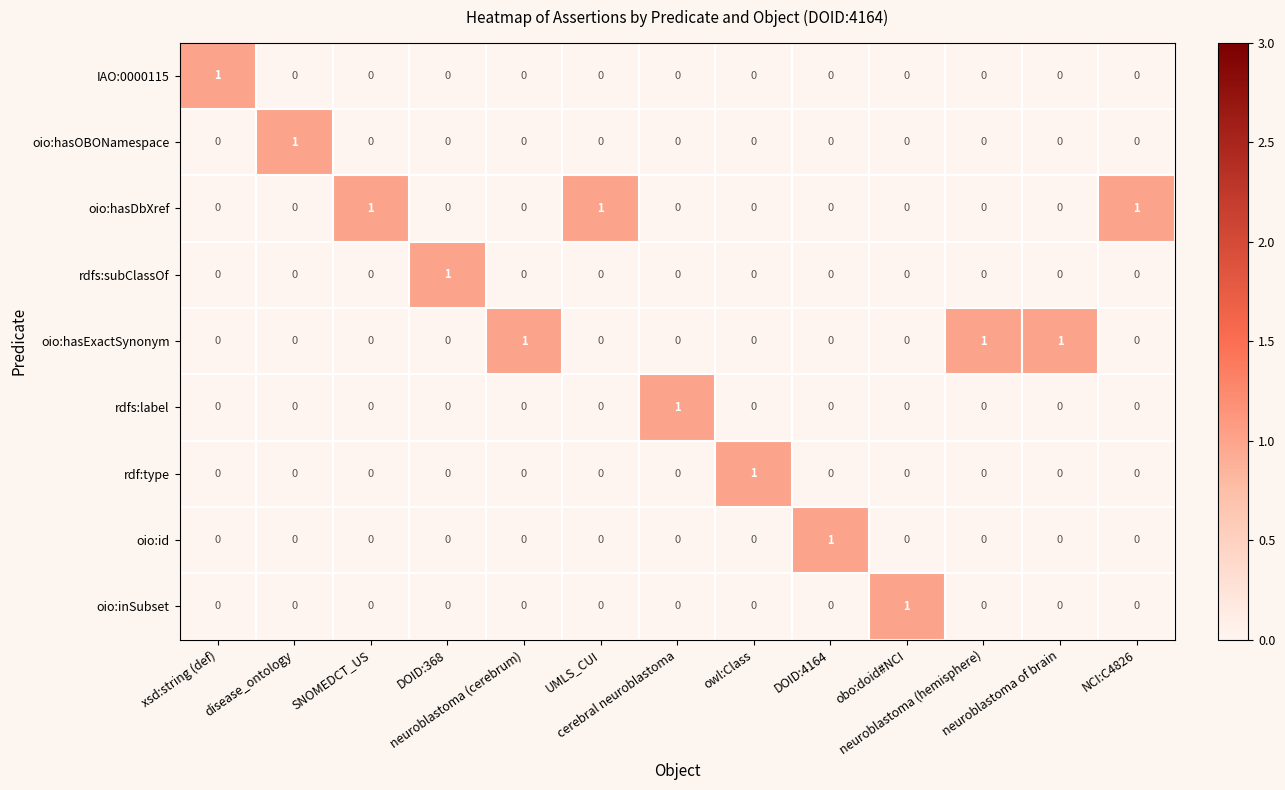

How many rdfs:subClassOf values are between 0 and 1?

13